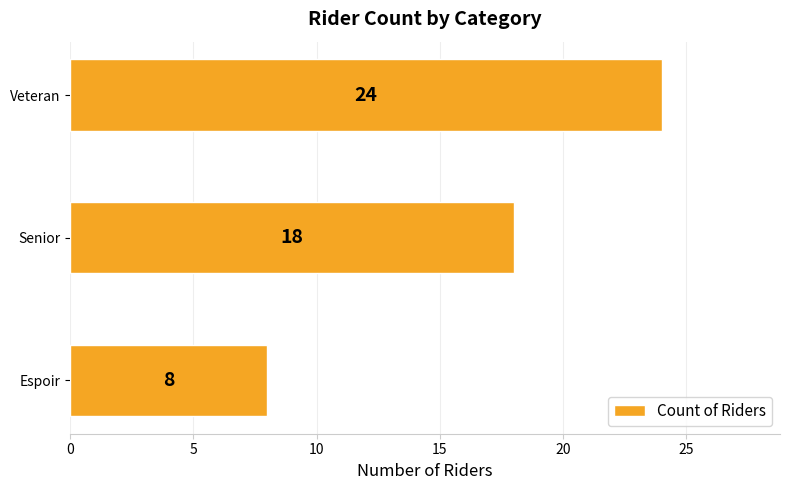

What is the change in value from Espoir to Veteran?

+16